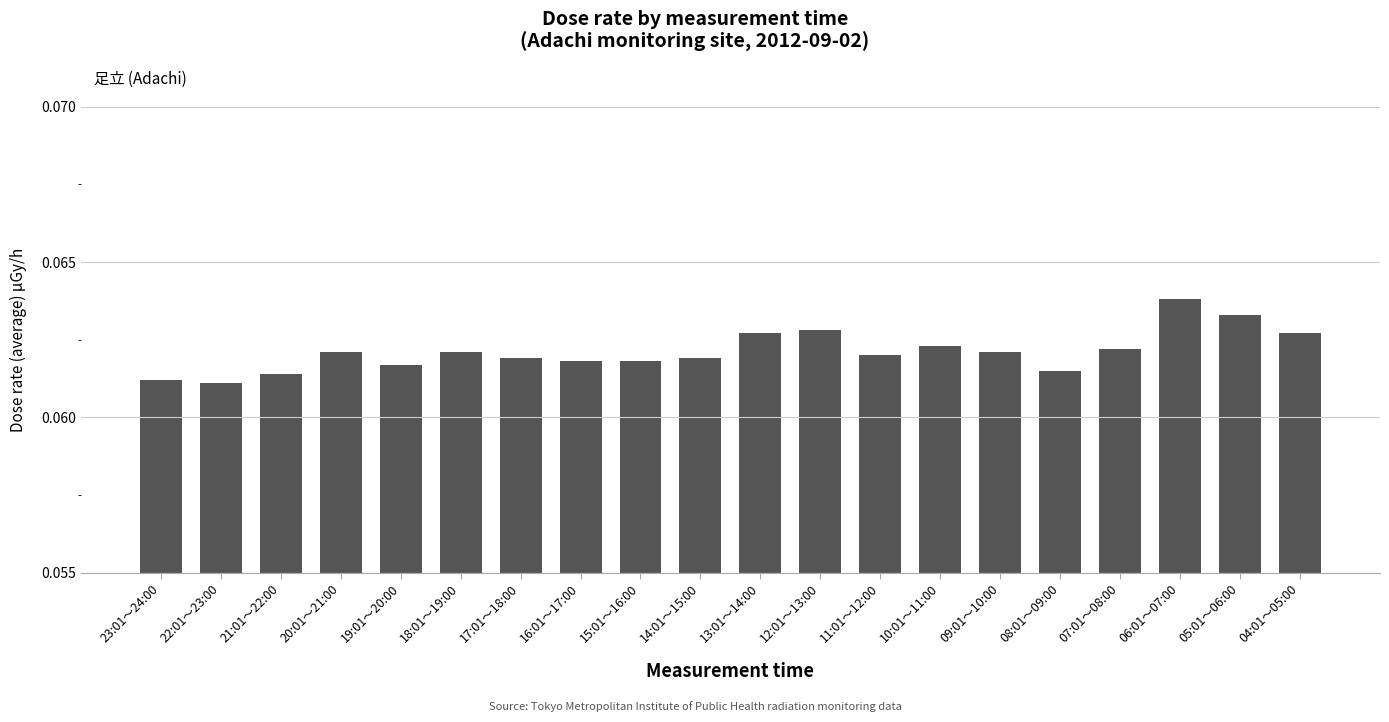

What is the label of the 11th bar from the left?

13:01～14:00